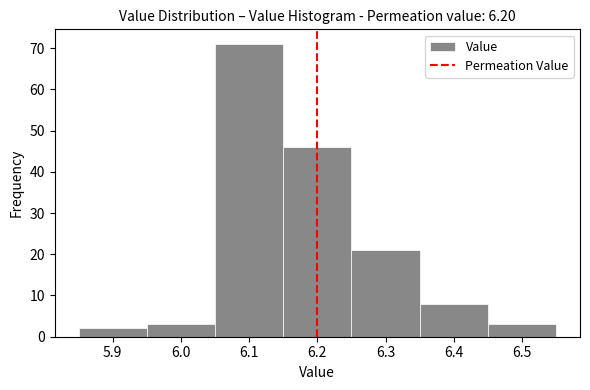

Reading left to right, transcribe this chart: for each bar, give the range it covers on the x-axis and its height. The values are not printed on the chart, so give them approximately, as read against the axis.

5.85 to 5.95: 2
5.95 to 6.05: 3
6.05 to 6.15: 71
6.15 to 6.25: 46
6.25 to 6.35: 21
6.35 to 6.45: 8
6.45 to 6.55: 3